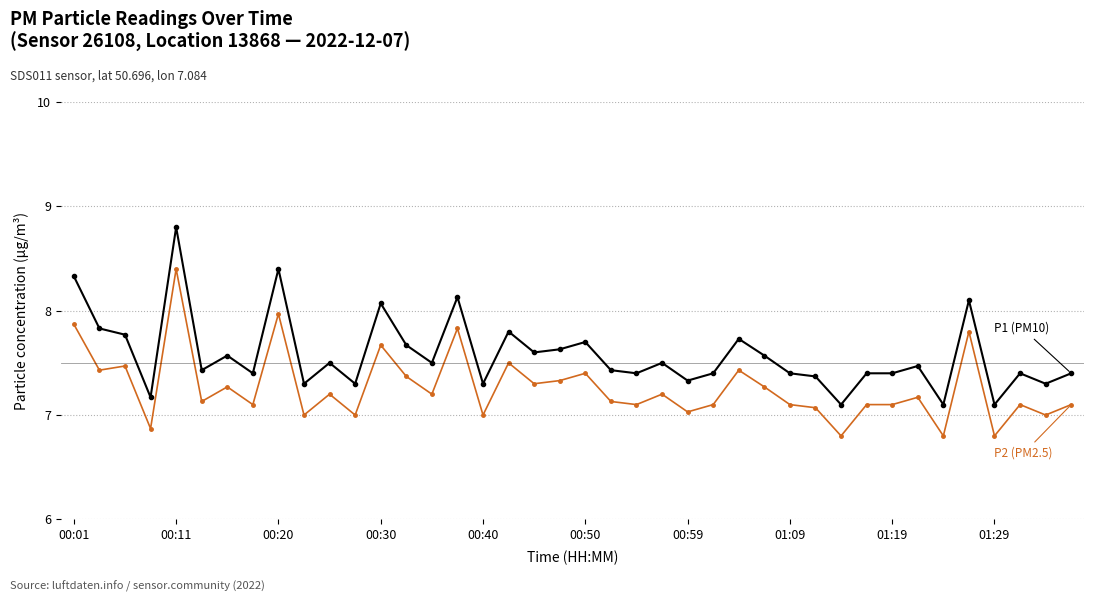

What is the maximum value shown in the chart?

8.8